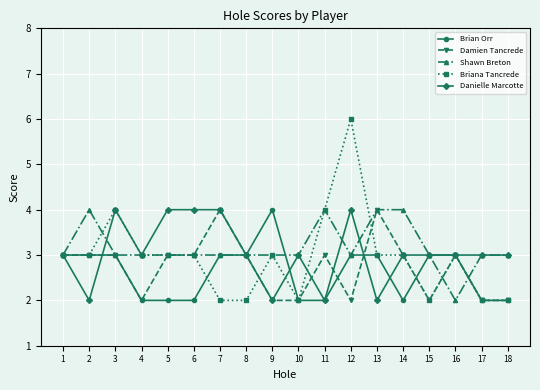

Rank the series by their average value, from highest to lowest.

Shawn Breton, Danielle Marcotte, Briana Tancrede, Damien Tancrede, Brian Orr